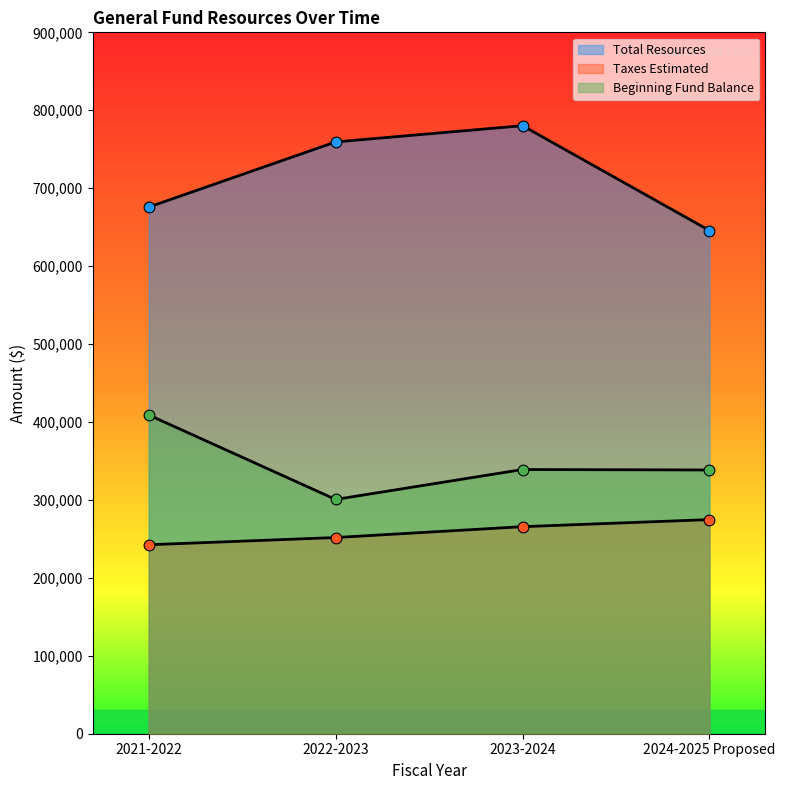

What is the total value across all series at 2024-2025 Proposed?

1258902